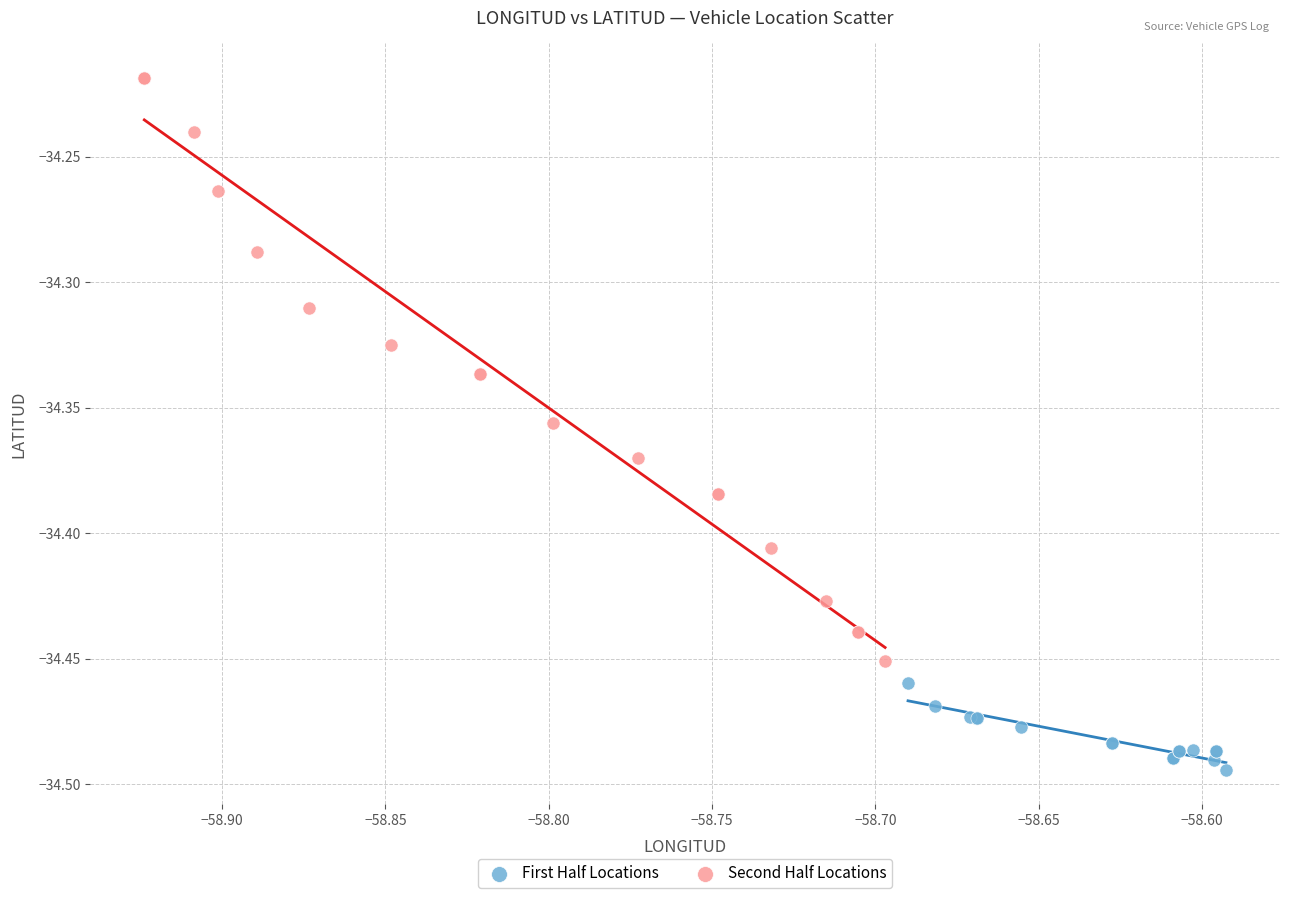

Which series contains the lowest Y value?

First Half Locations